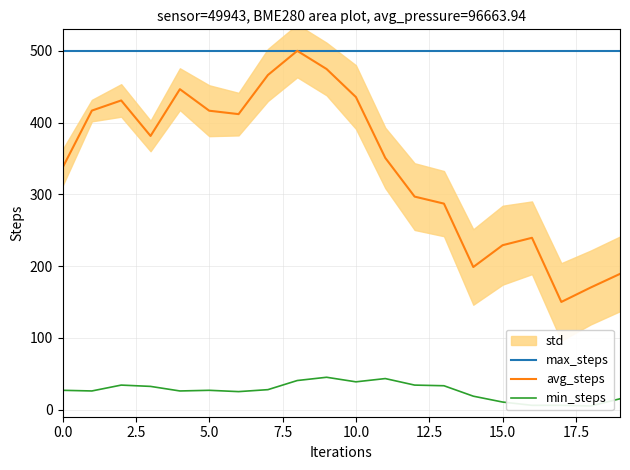

What is the minimum value for max_steps?

500.0